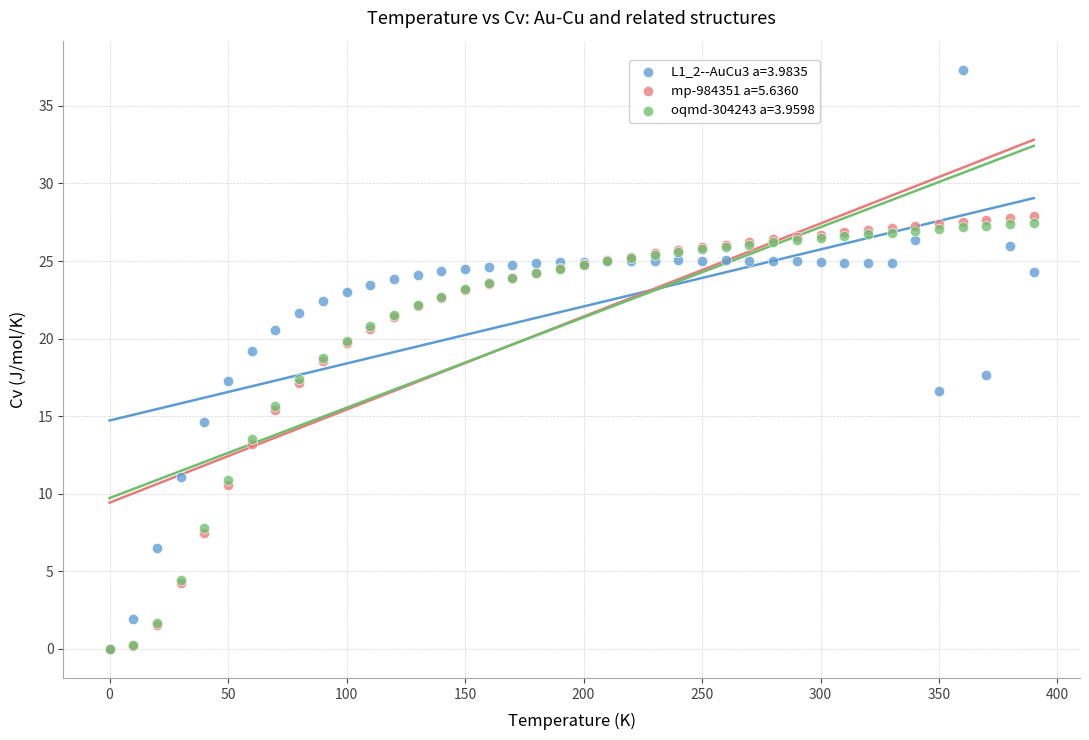

Which series has the widest spread of Y values?

L1_2--AuCu3 a=3.9835